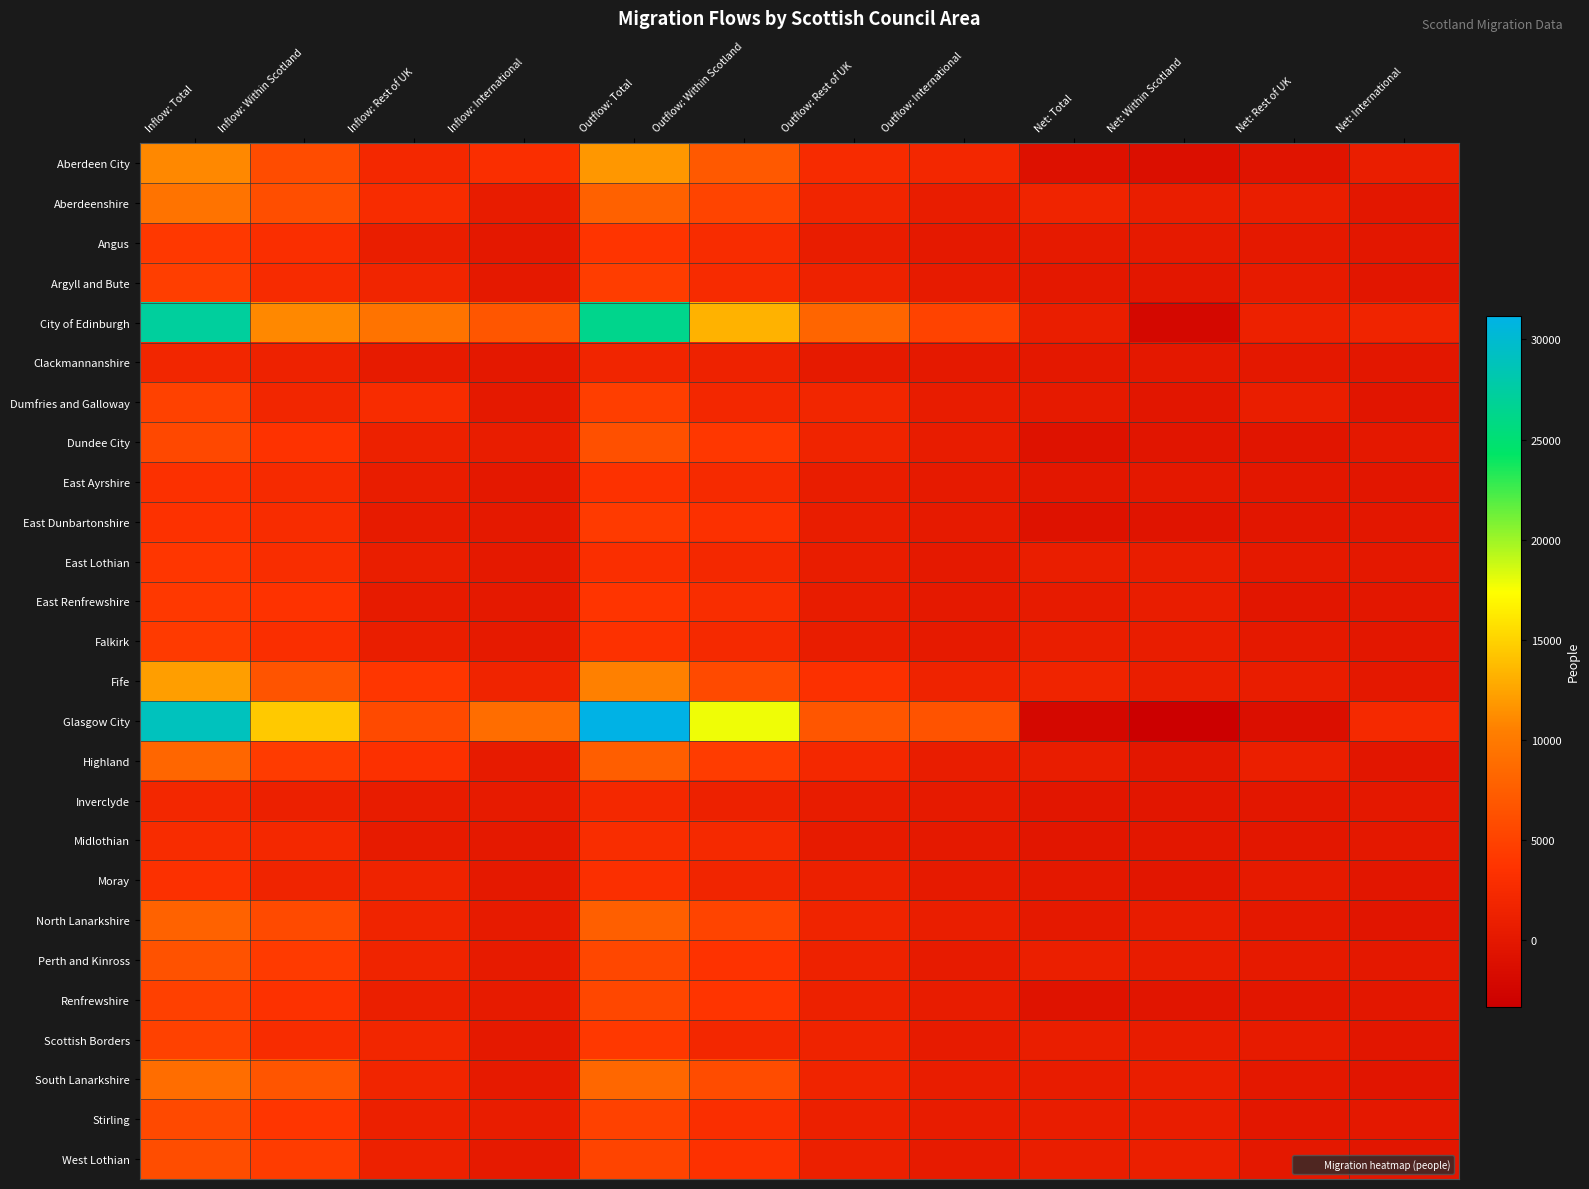

Which series has the widest spread of values?

Glasgow City